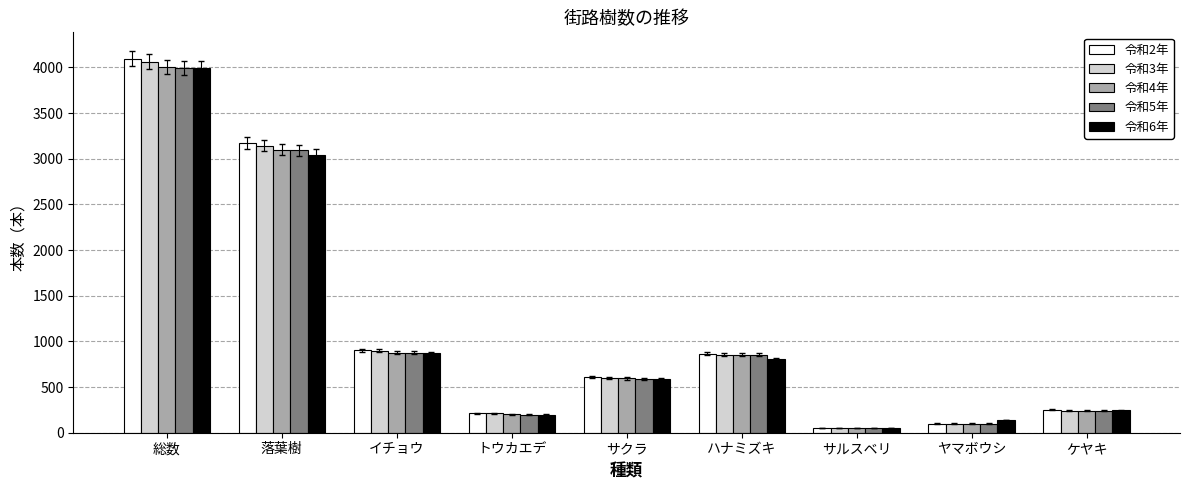

At which category is the sum across all series the highest?

総数